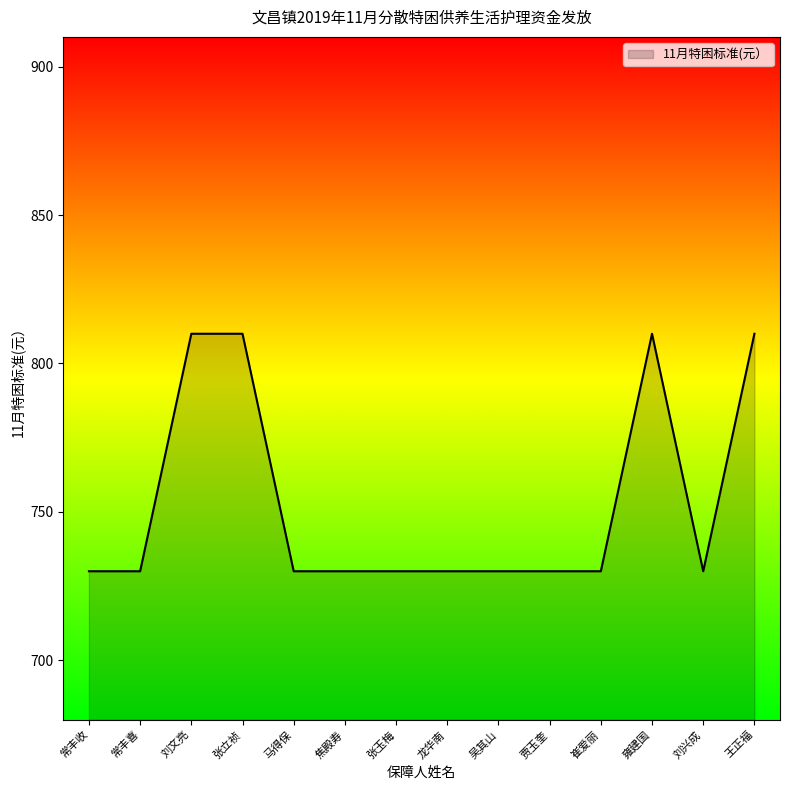

The chart shows a value of 730 at 常丰收. True or false?

True